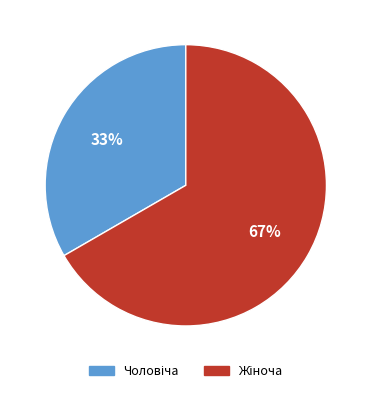

To the nearest percent, what is the average slice percentage?

50%